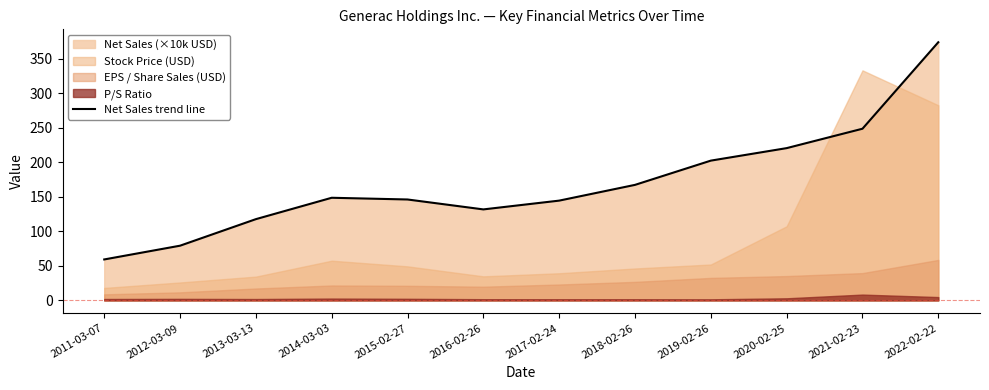

What position from the left is 2020-02-25?

10